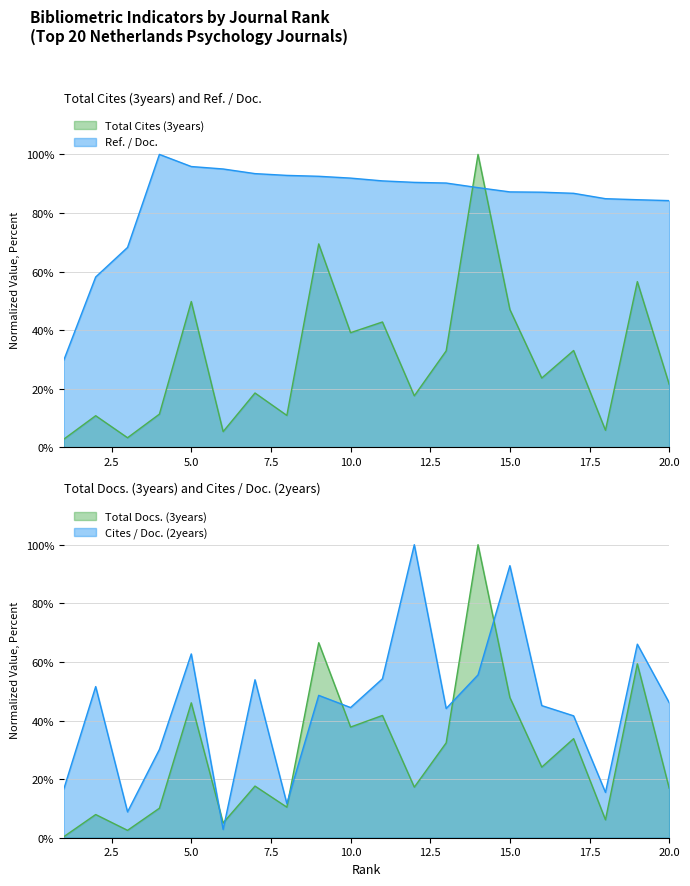

At which category does Total Docs. (3years) reach its first local valley?

3